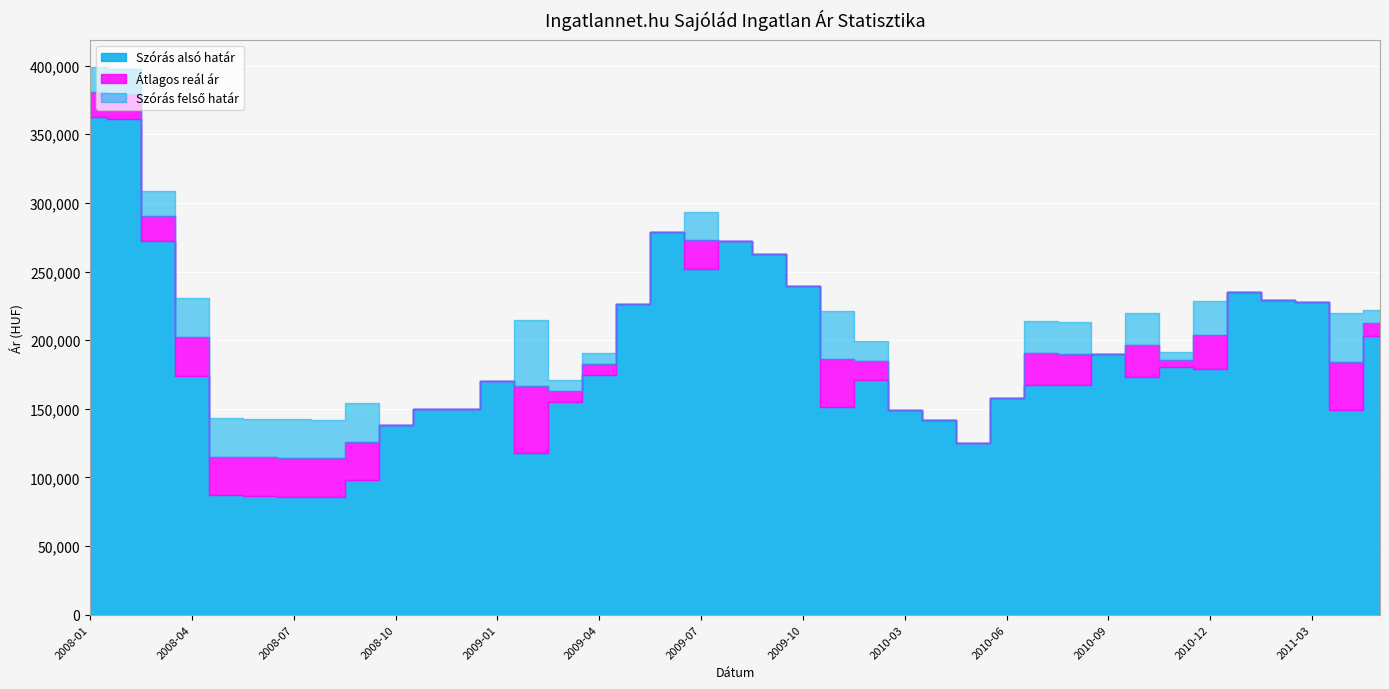

Reading left to right, extract all data points from this chart.

Szórás alsó határ: 2008-01=362364	2008-02=360938	2008-03=272141	2008-04=174220	2008-05=86862	2008-06=86474	2008-07=86053	2008-08=85773	2008-09=97831	2008-10=137891	2008-11=149925	2008-12=149561	2009-01=170302	2009-02=117881	2009-03=154737	2009-04=174631	2009-05=226428	2009-06=278794	2009-07=251696	2009-08=272226	2009-09=262970	2009-10=239173	2009-11=150957	2010-01=170708	2010-03=149016	2010-04=141882	2010-05=125001	2010-06=158027	2010-07=167530	2010-08=166983	2010-09=189758	2010-10=173066	2010-11=180281	2010-12=179249	2011-01=234910	2011-02=229090	2011-03=227670	2011-05=148895	2011-11=202922
Átlagos reál ár: 2008-01=380500	2008-02=379074	2008-03=290277	2008-04=202375	2008-05=115017	2008-06=114629	2008-07=114208	2008-08=113928	2008-09=125986	2008-10=137891	2008-11=149925	2008-12=149561	2009-01=170302	2009-02=166380	2009-03=162677	2009-04=182571	2009-05=226428	2009-06=278794	2009-07=272622	2009-08=272226	2009-09=262970	2009-10=239173	2009-11=186119	2010-01=184972	2010-03=149016	2010-04=141882	2010-05=125001	2010-06=158027	2010-07=190795	2010-08=190248	2010-09=189758	2010-10=196331	2010-11=185699	2010-12=203973	2011-01=234910	2011-02=229090	2011-03=227670	2011-05=184205	2011-11=212281
Szórás felső határ: 2008-01=398636	2008-02=397210	2008-03=308413	2008-04=230530	2008-05=143172	2008-06=142784	2008-07=142363	2008-08=142083	2008-09=154141	2008-10=137891	2008-11=149925	2008-12=149561	2009-01=170302	2009-02=214879	2009-03=170617	2009-04=190511	2009-05=226428	2009-06=278794	2009-07=293548	2009-08=272226	2009-09=262970	2009-10=239173	2009-11=221281	2010-01=199236	2010-03=149016	2010-04=141882	2010-05=125001	2010-06=158027	2010-07=214060	2010-08=213513	2010-09=189758	2010-10=219596	2010-11=191117	2010-12=228697	2011-01=234910	2011-02=229090	2011-03=227670	2011-05=219515	2011-11=221640